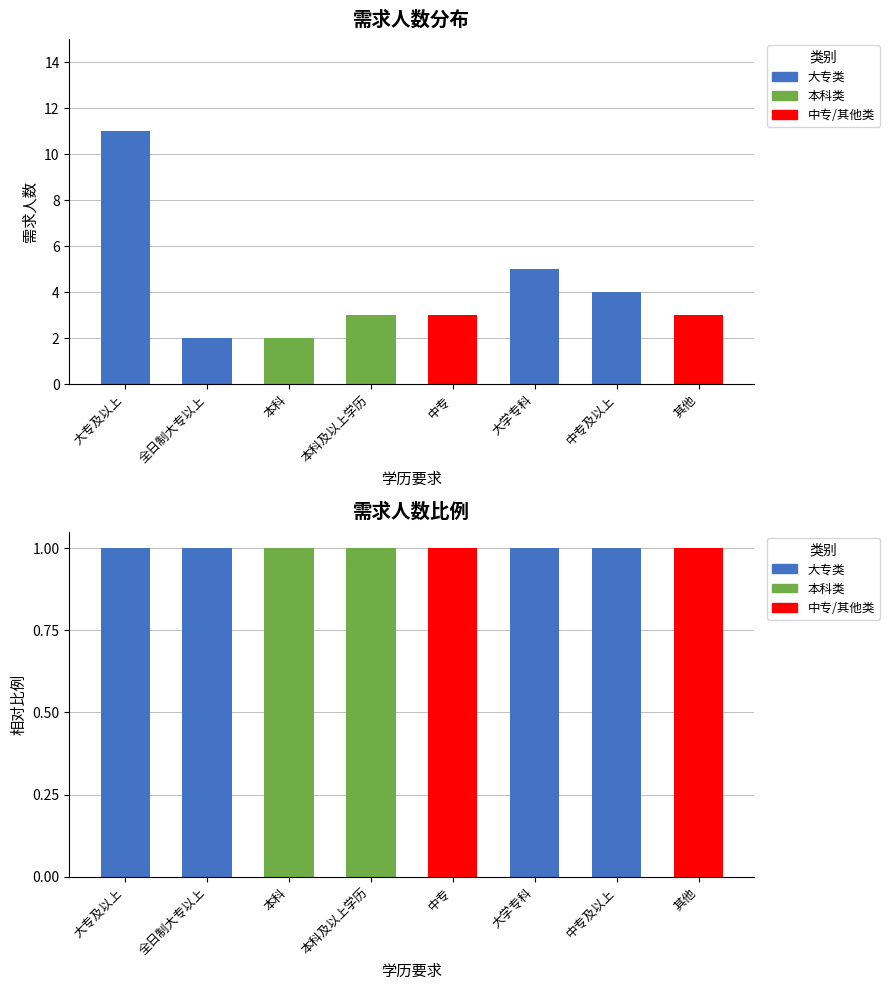

What are all the series names shown in the legend?

大专类, 本科类, 中专/其他类